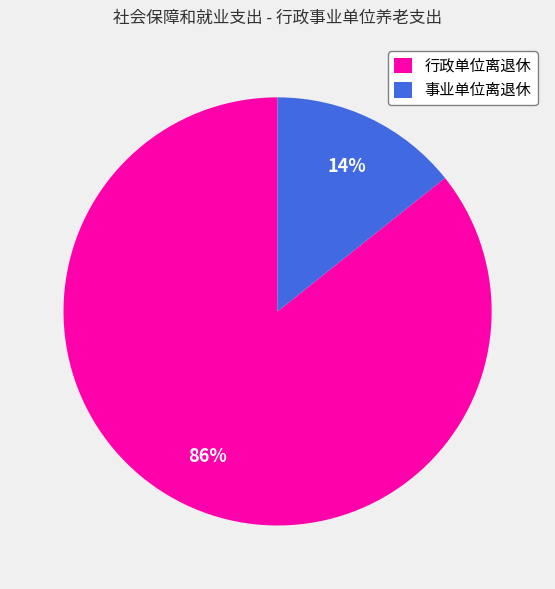

To the nearest percent, what portion does 事业单位离退休 represent?

14%